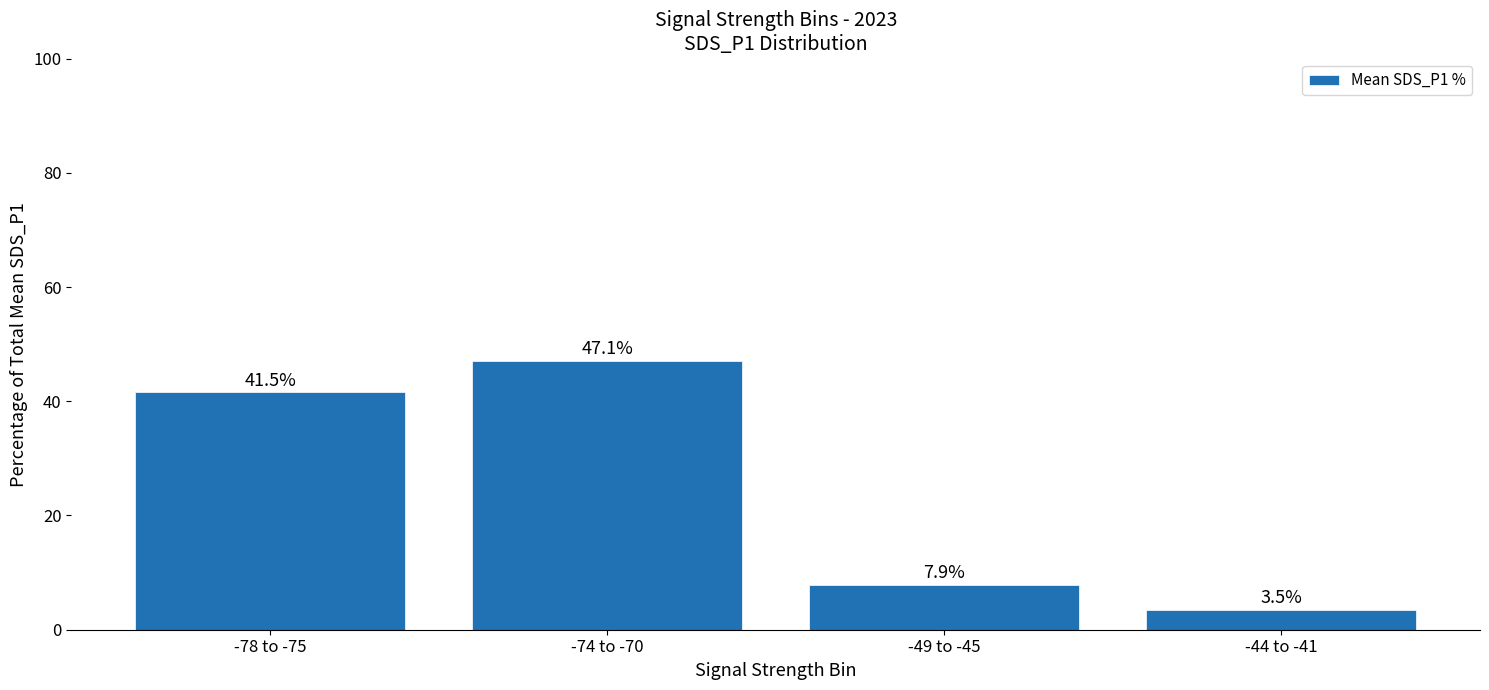

Are the bars horizontal?

No